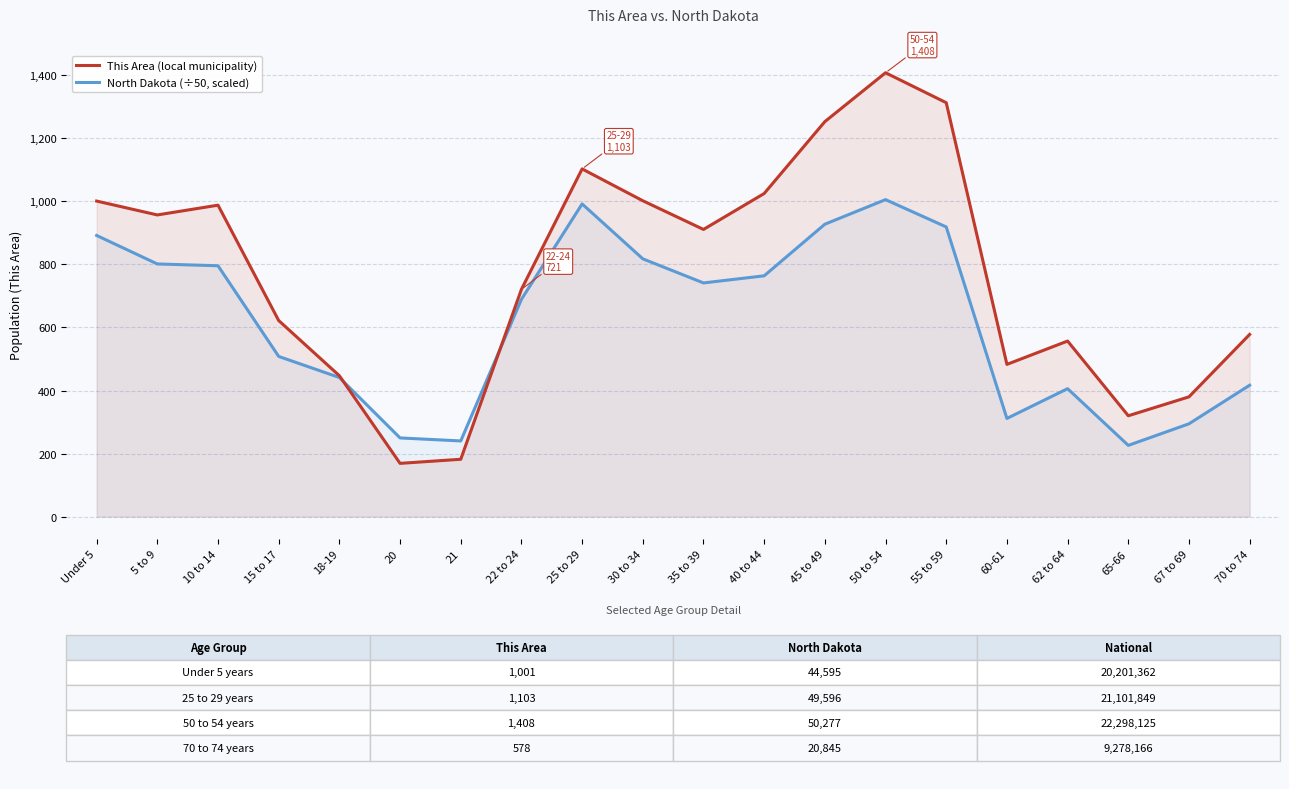

Where do North Dakota (÷50, scaled) and This Area (local municipality) first cross each other?

18-19 and 20